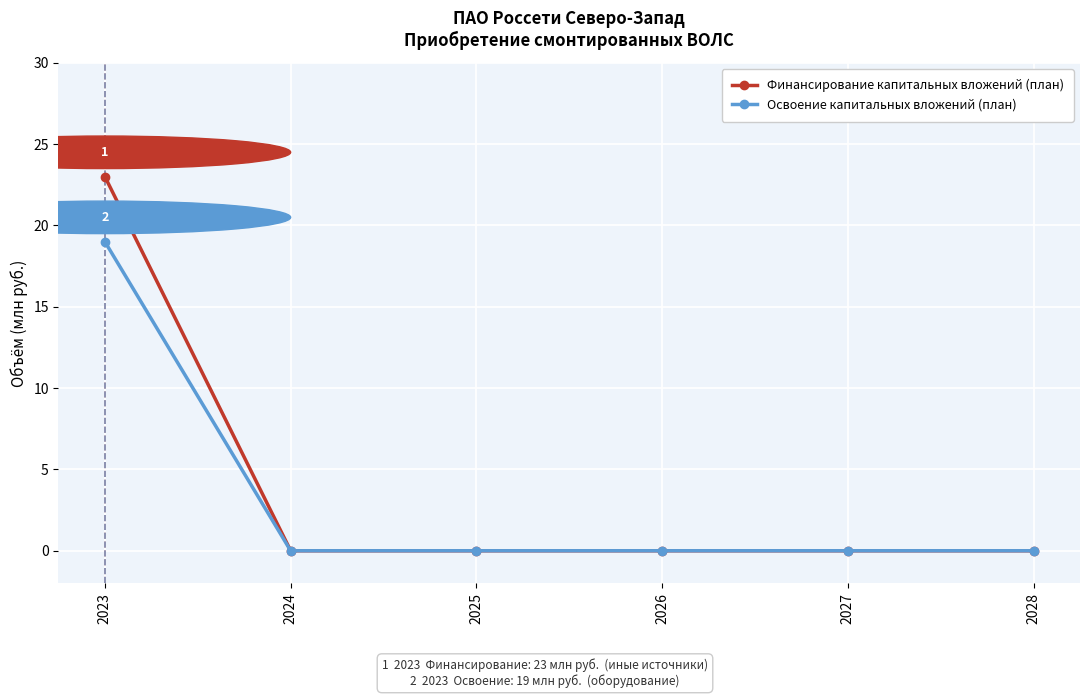

Which series has the widest spread of values?

Финансирование капитальных вложений (план)